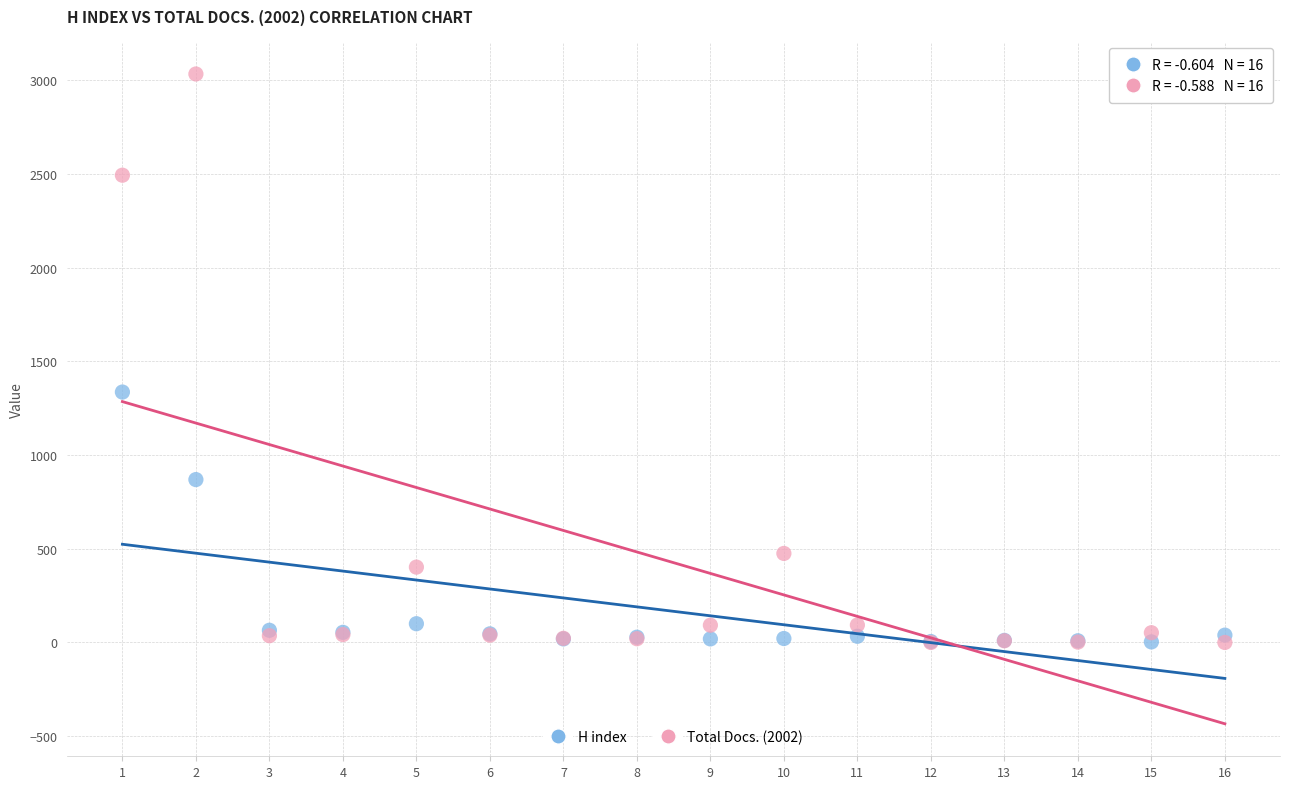

Which series contains the highest Y value?

Total Docs. (2002)